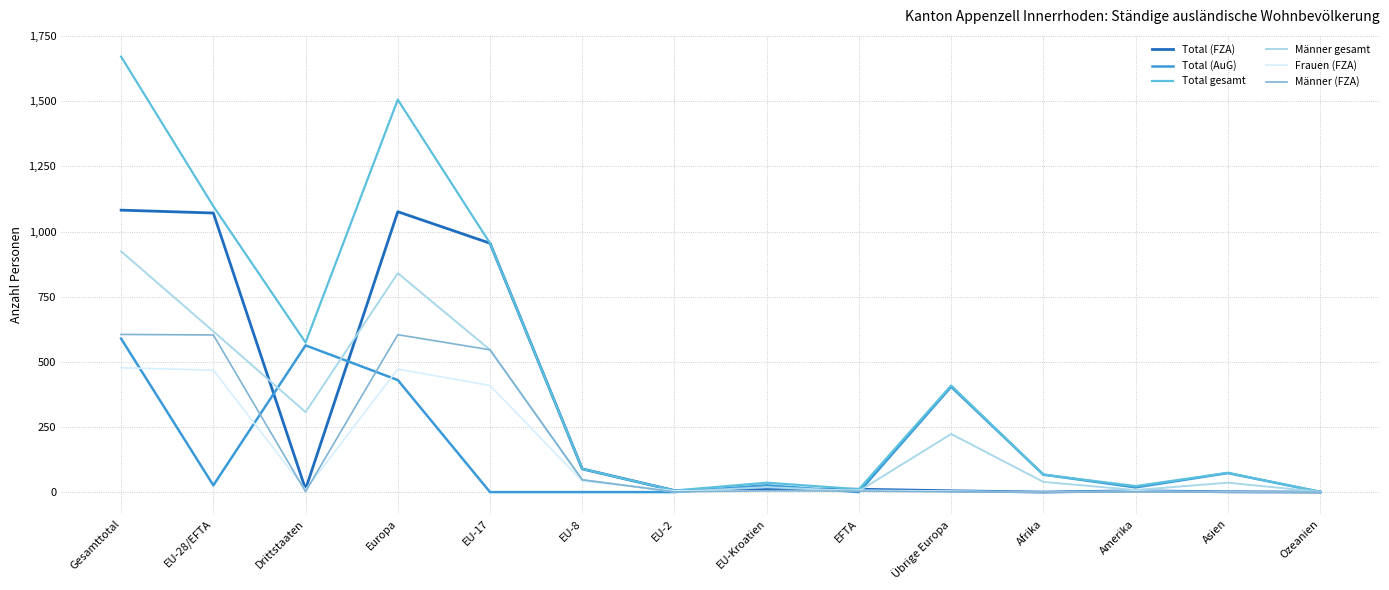

Which series has the largest total across all categories?

Total gesamt